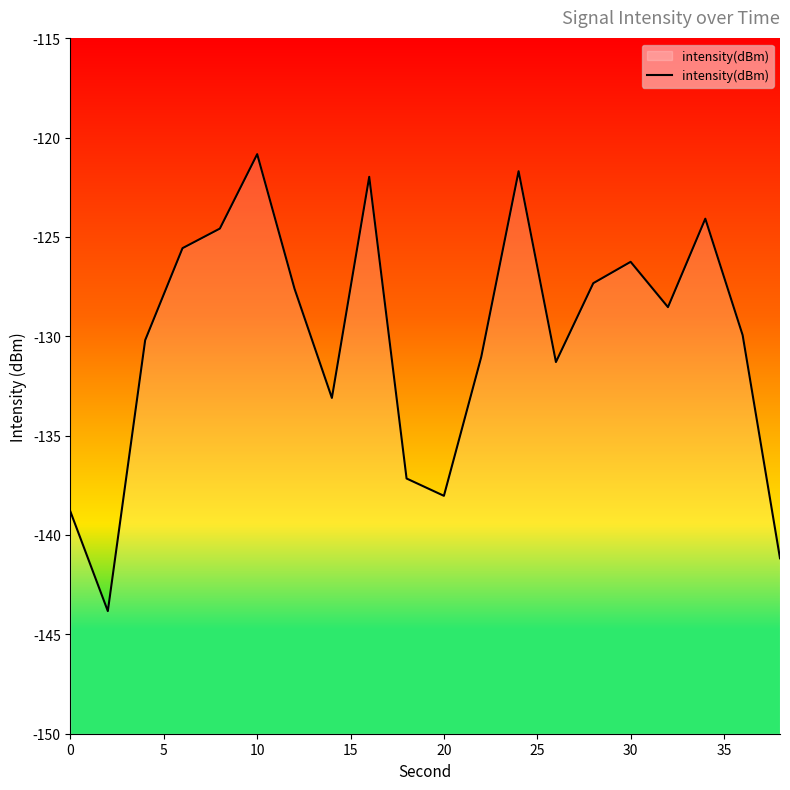

True or false: the data shows -138.8 at 0.

True